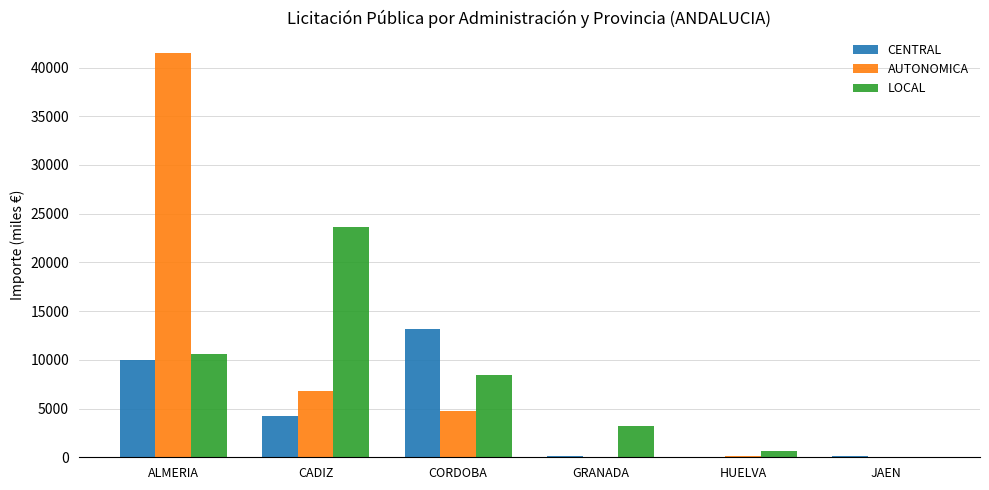

Between CADIZ and JAEN, which series saw the biggest shift?

LOCAL